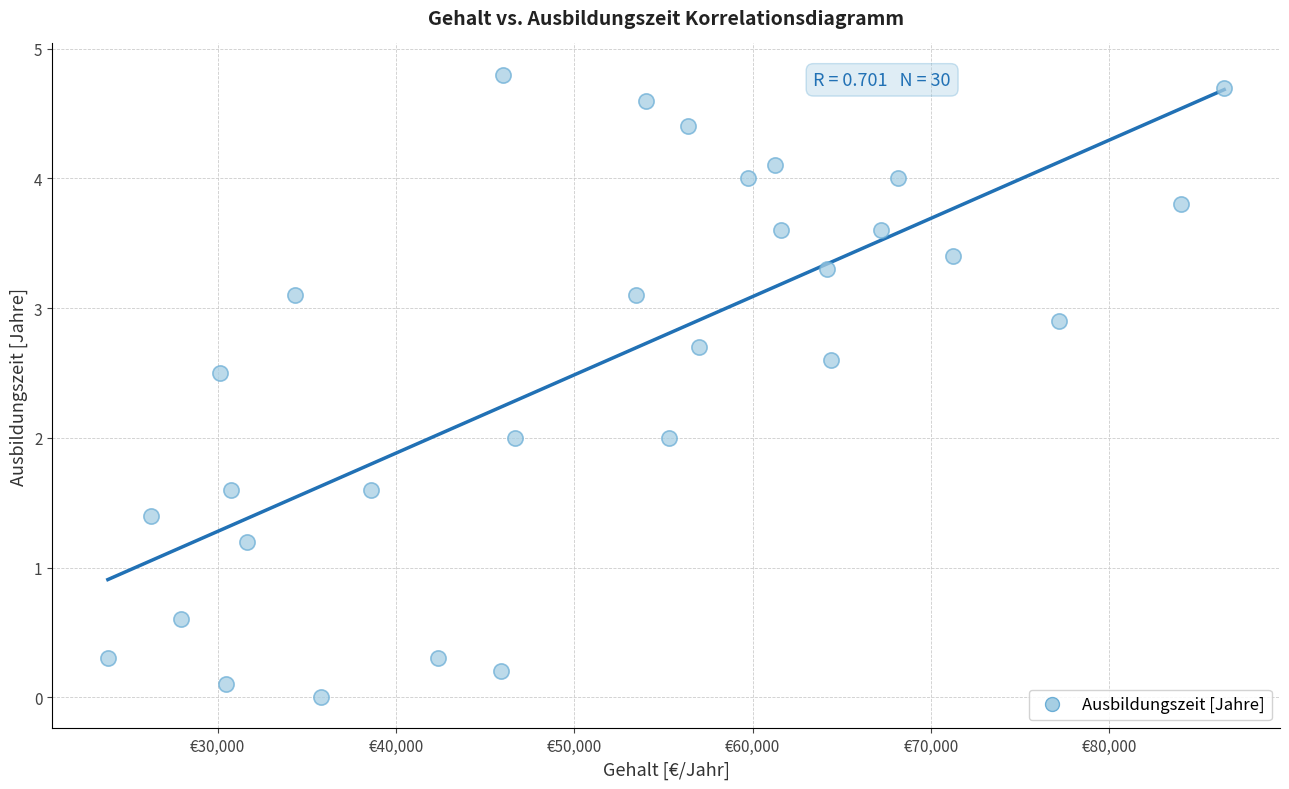

What is the range of Y values (max minus min)?

4.8